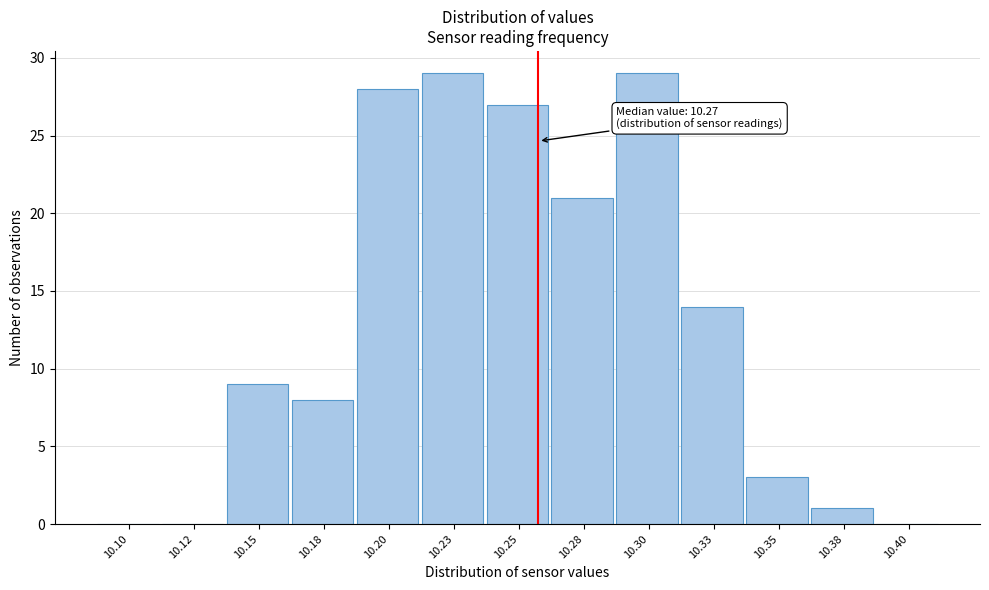

Reading right to left, transcribe all the data shown in this chart.

10.40=0	10.38=1	10.35=3	10.33=14	10.30=29	10.28=21	10.25=27	10.23=29	10.20=28	10.18=8	10.15=9	10.12=0	10.10=0